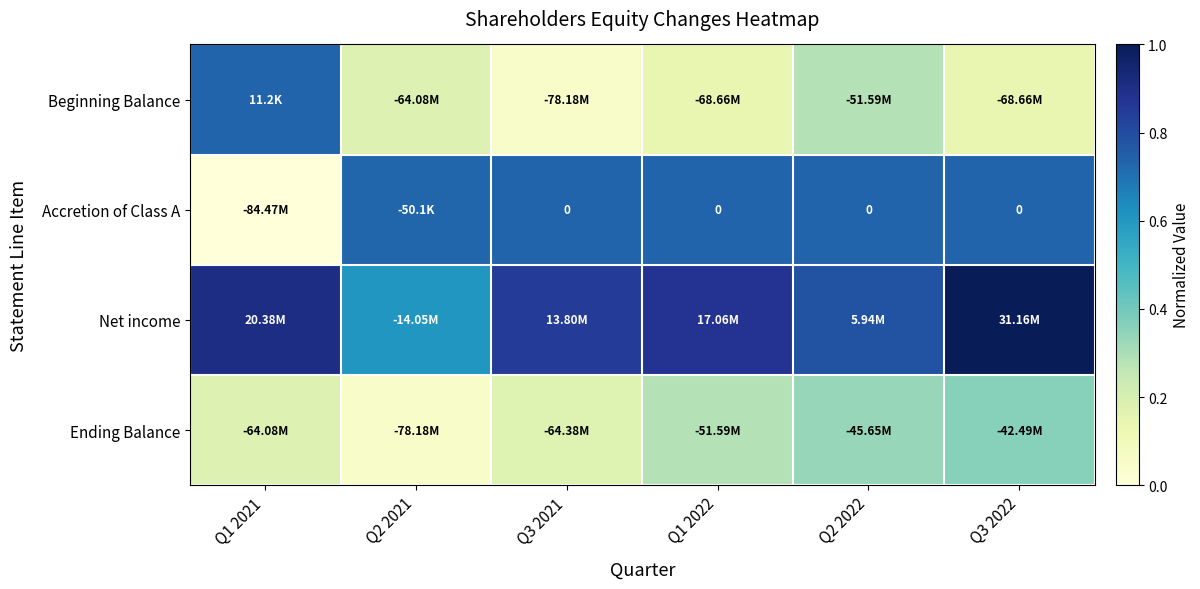

At which category is the sum across all series the highest?

Q3 2022